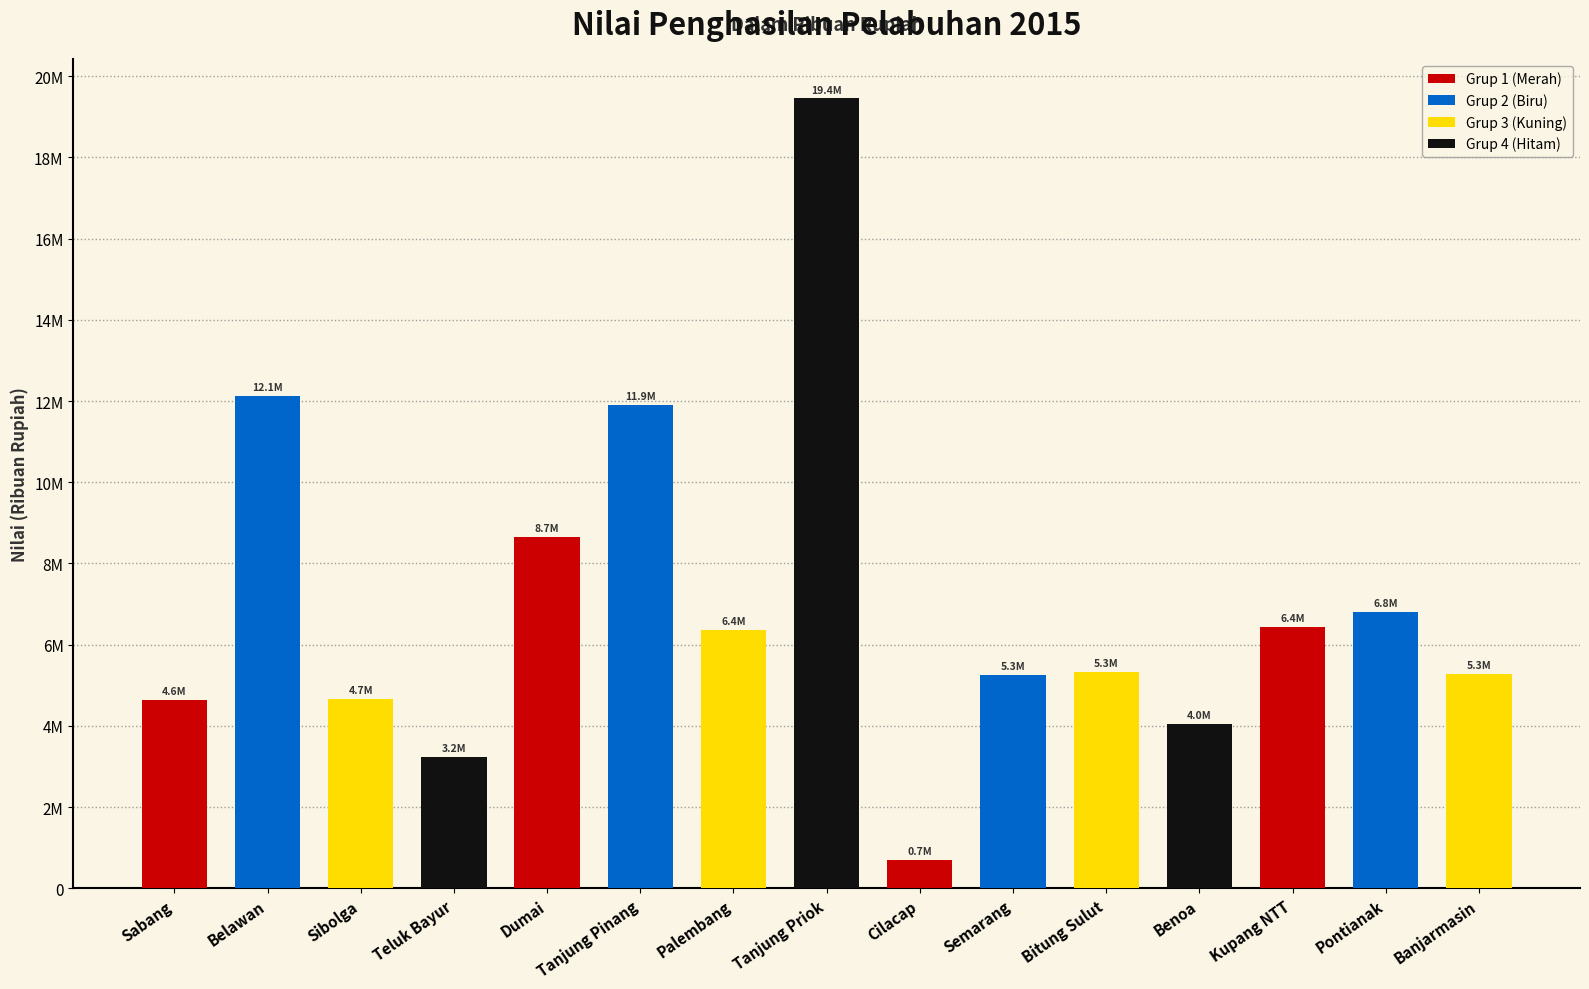

What is the value of the 9th bar from the left?

699335